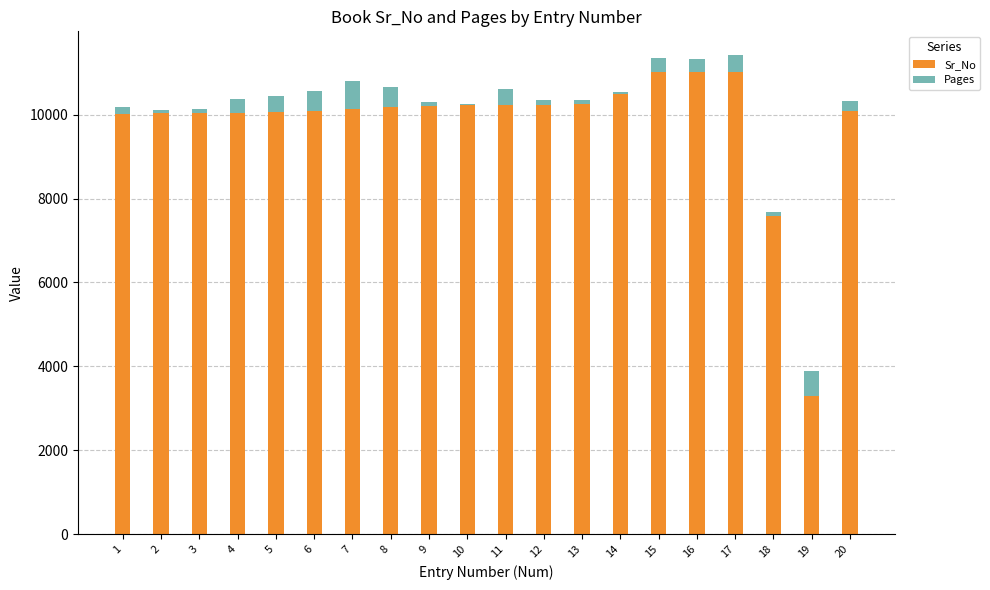

What is the sum of all Sr_No values?

196286